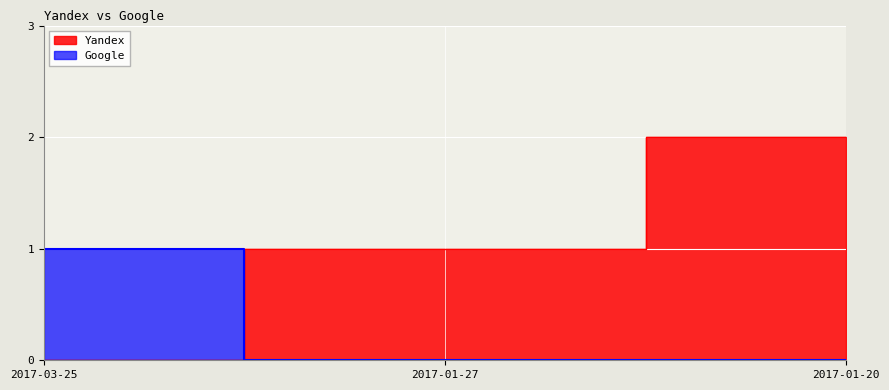

What position from the left is 2017-01-27?

2